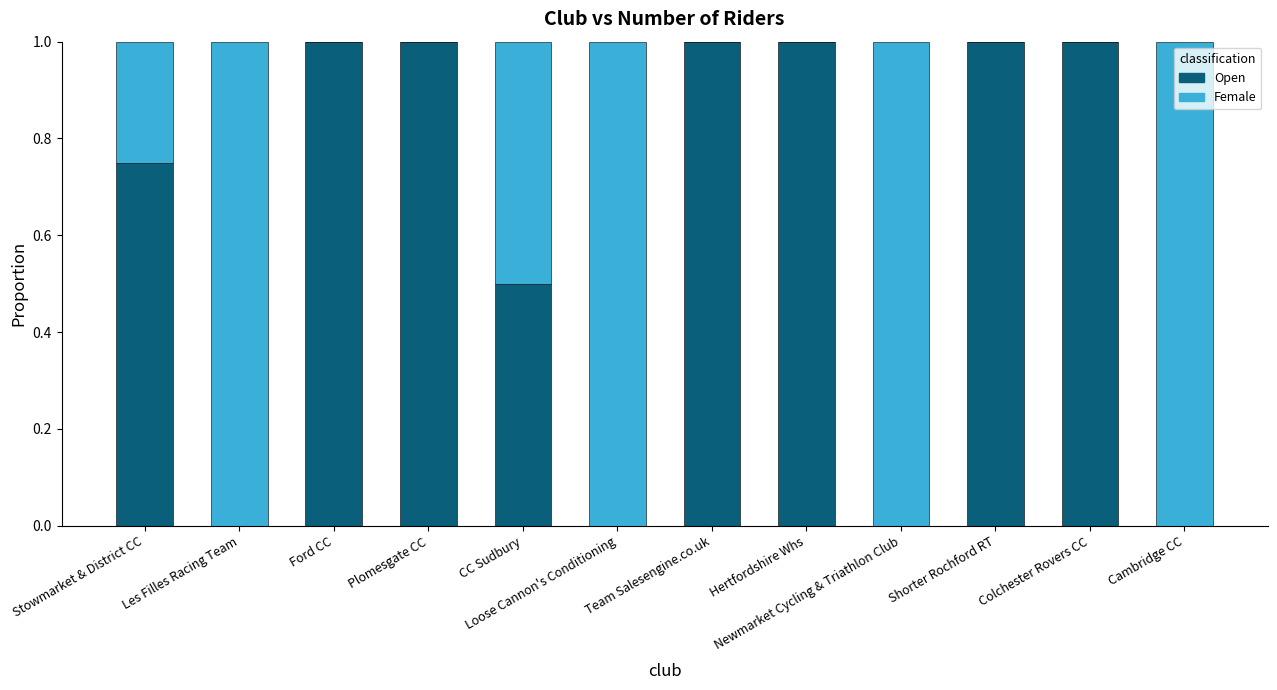

How many distinct data groups are displayed?

2